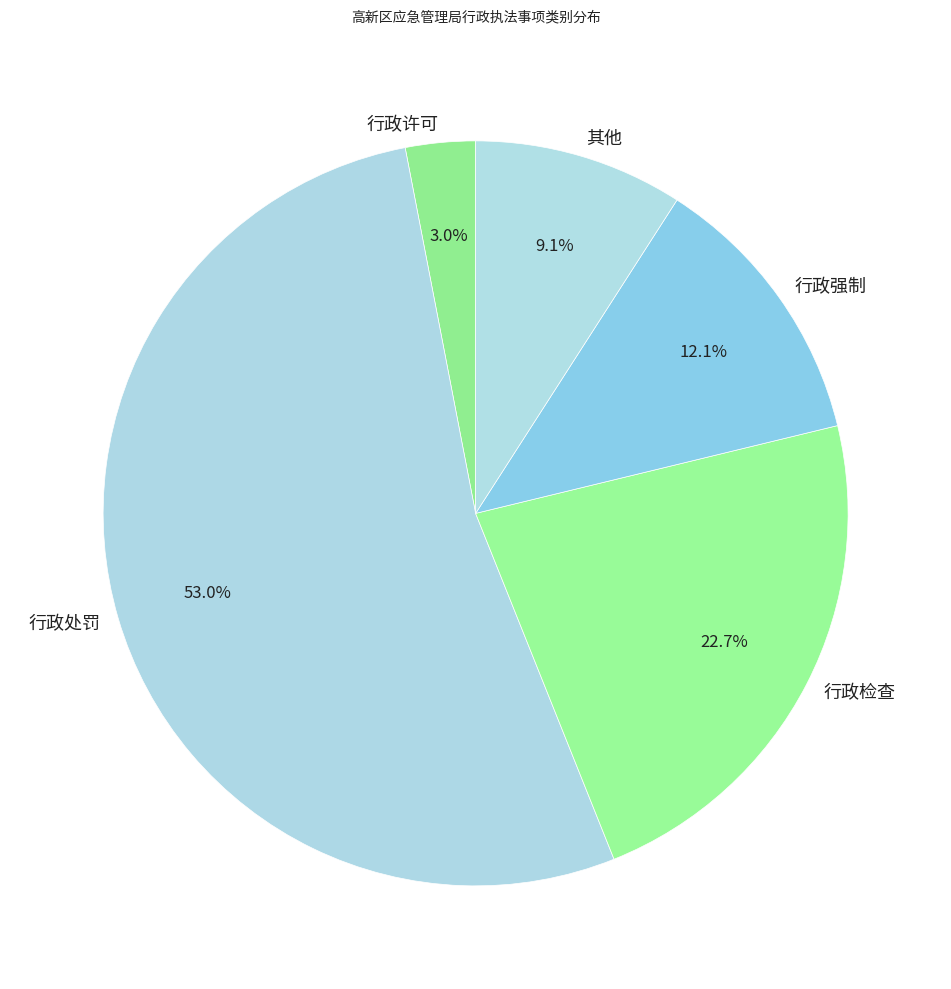

Does any single category account for the majority?

Yes